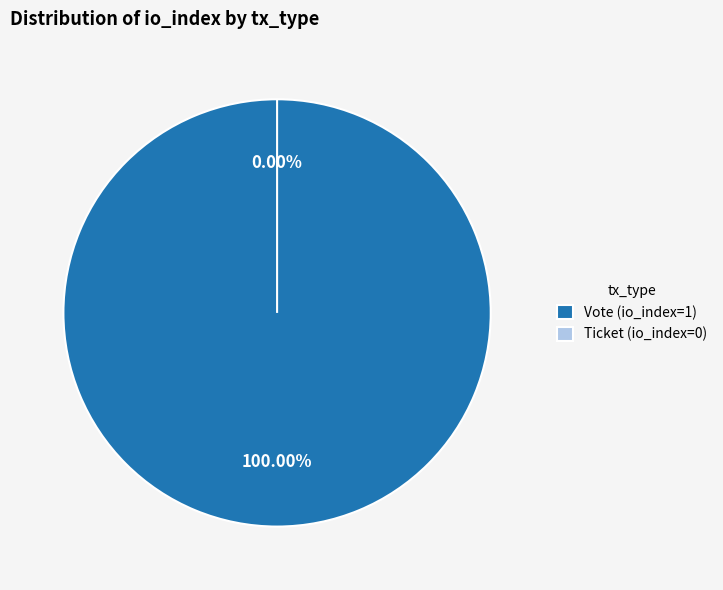

The Vote (io_index=1) slice represents 99% of the pie. True or false?

False